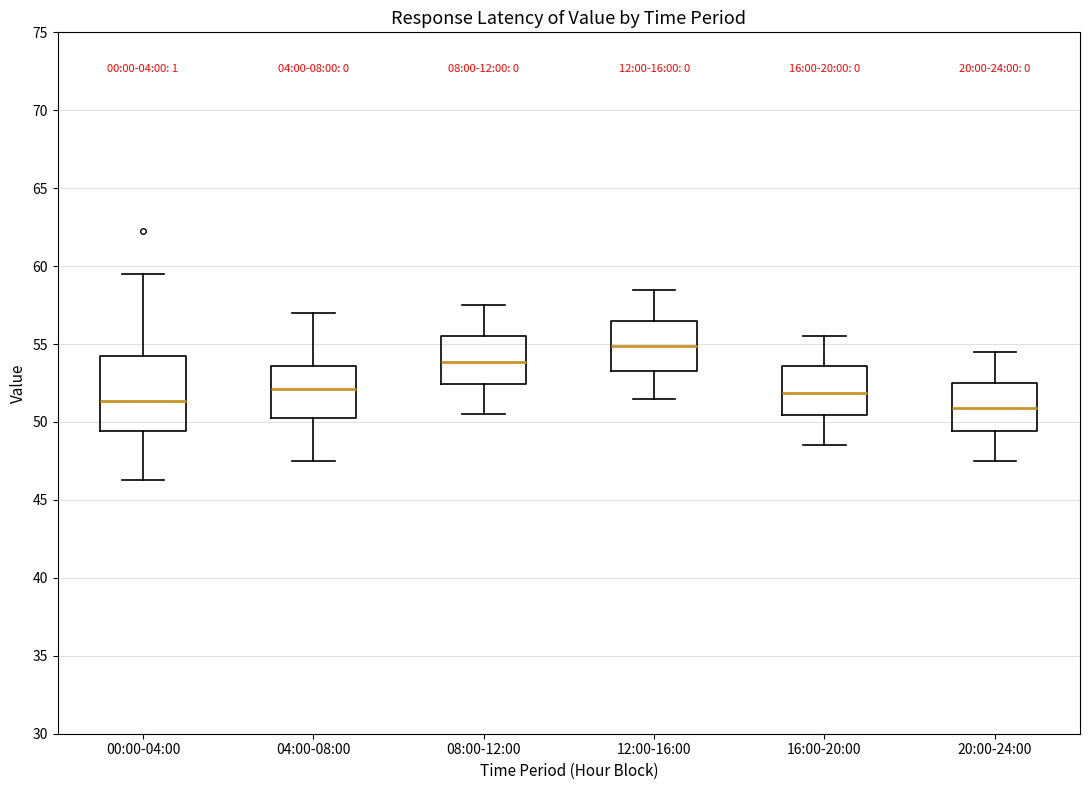

Comparing the boxes themselves (not the whiskers), which one is the tallest?

00:00-04:00